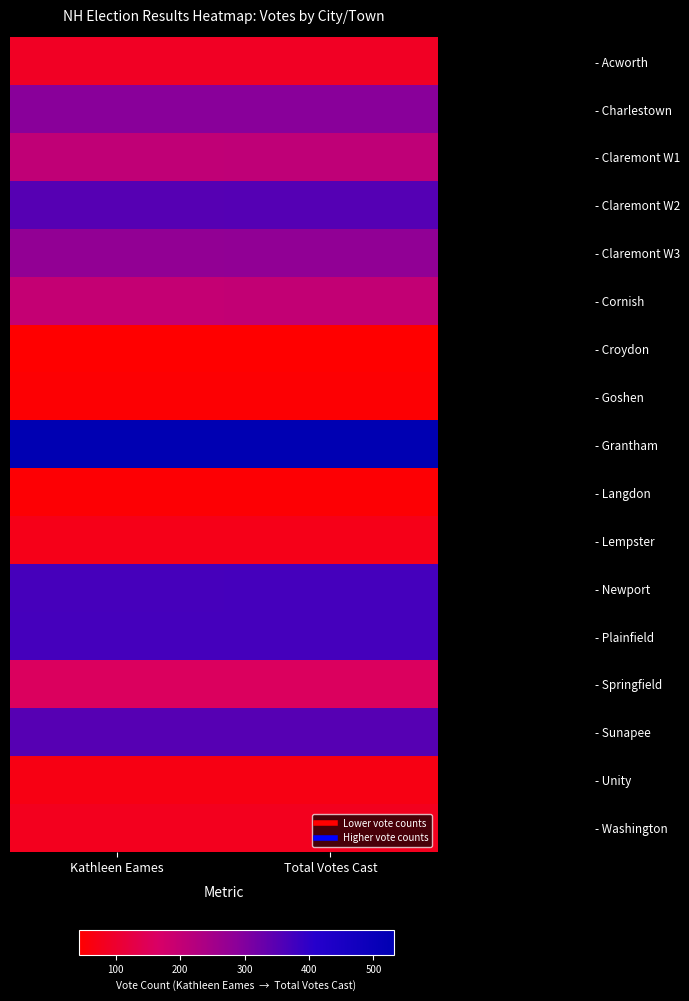

Reading left to right, extract all data points from this chart.

- Acworth: Kathleen Eames=88	Total Votes Cast=88
- Charlestown: Kathleen Eames=291	Total Votes Cast=291
- Claremont W1: Kathleen Eames=205	Total Votes Cast=206
- Claremont W2: Kathleen Eames=351	Total Votes Cast=353
- Claremont W3: Kathleen Eames=277	Total Votes Cast=279
- Cornish: Kathleen Eames=199	Total Votes Cast=200
- Croydon: Kathleen Eames=43	Total Votes Cast=43
- Goshen: Kathleen Eames=48	Total Votes Cast=48
- Grantham: Kathleen Eames=532	Total Votes Cast=532
- Langdon: Kathleen Eames=50	Total Votes Cast=50
- Lempster: Kathleen Eames=72	Total Votes Cast=72
- Newport: Kathleen Eames=370	Total Votes Cast=372
- Plainfield: Kathleen Eames=373	Total Votes Cast=373
- Springfield: Kathleen Eames=156	Total Votes Cast=156
- Sunapee: Kathleen Eames=351	Total Votes Cast=351
- Unity: Kathleen Eames=66	Total Votes Cast=66
- Washington: Kathleen Eames=81	Total Votes Cast=81